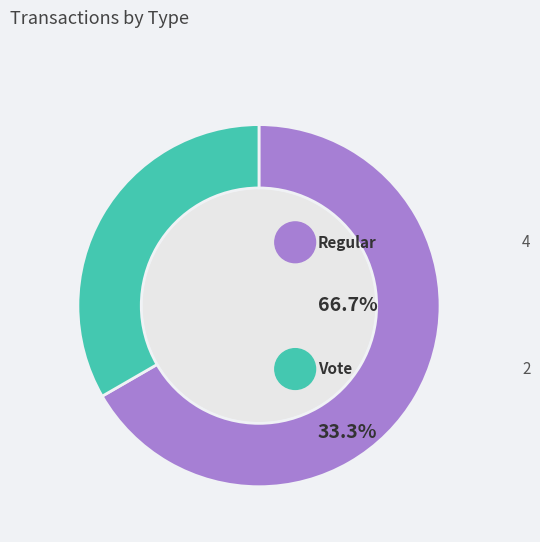

Approximately how many times larger is the value at Vote compared to Regular?

0.5